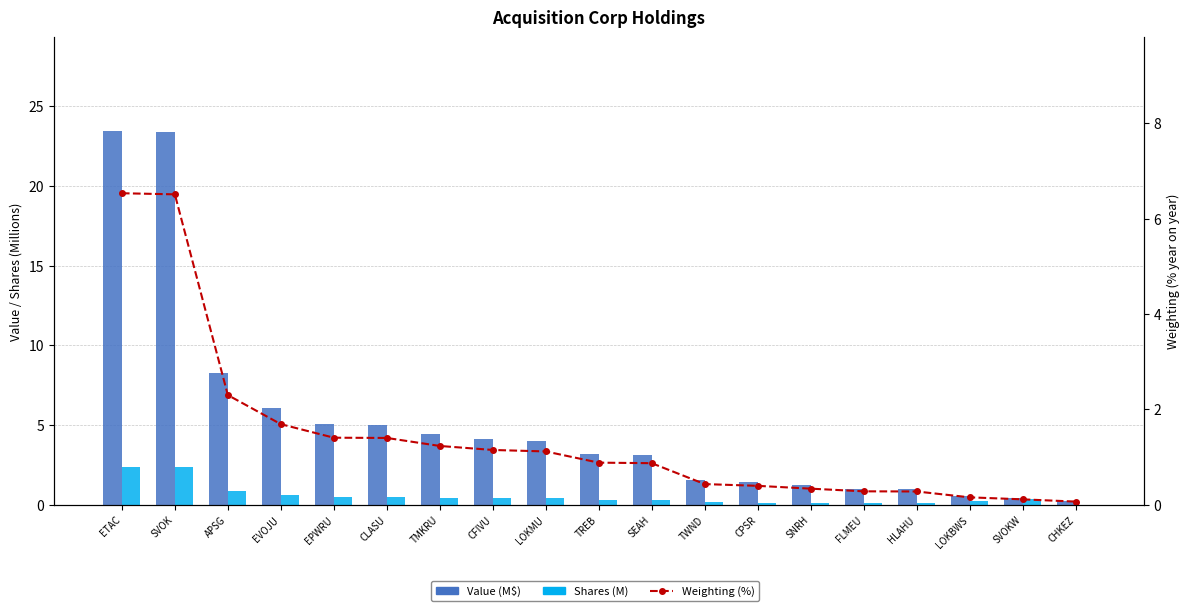

What is the spread (max minus min) of values at SEAH?

2.8